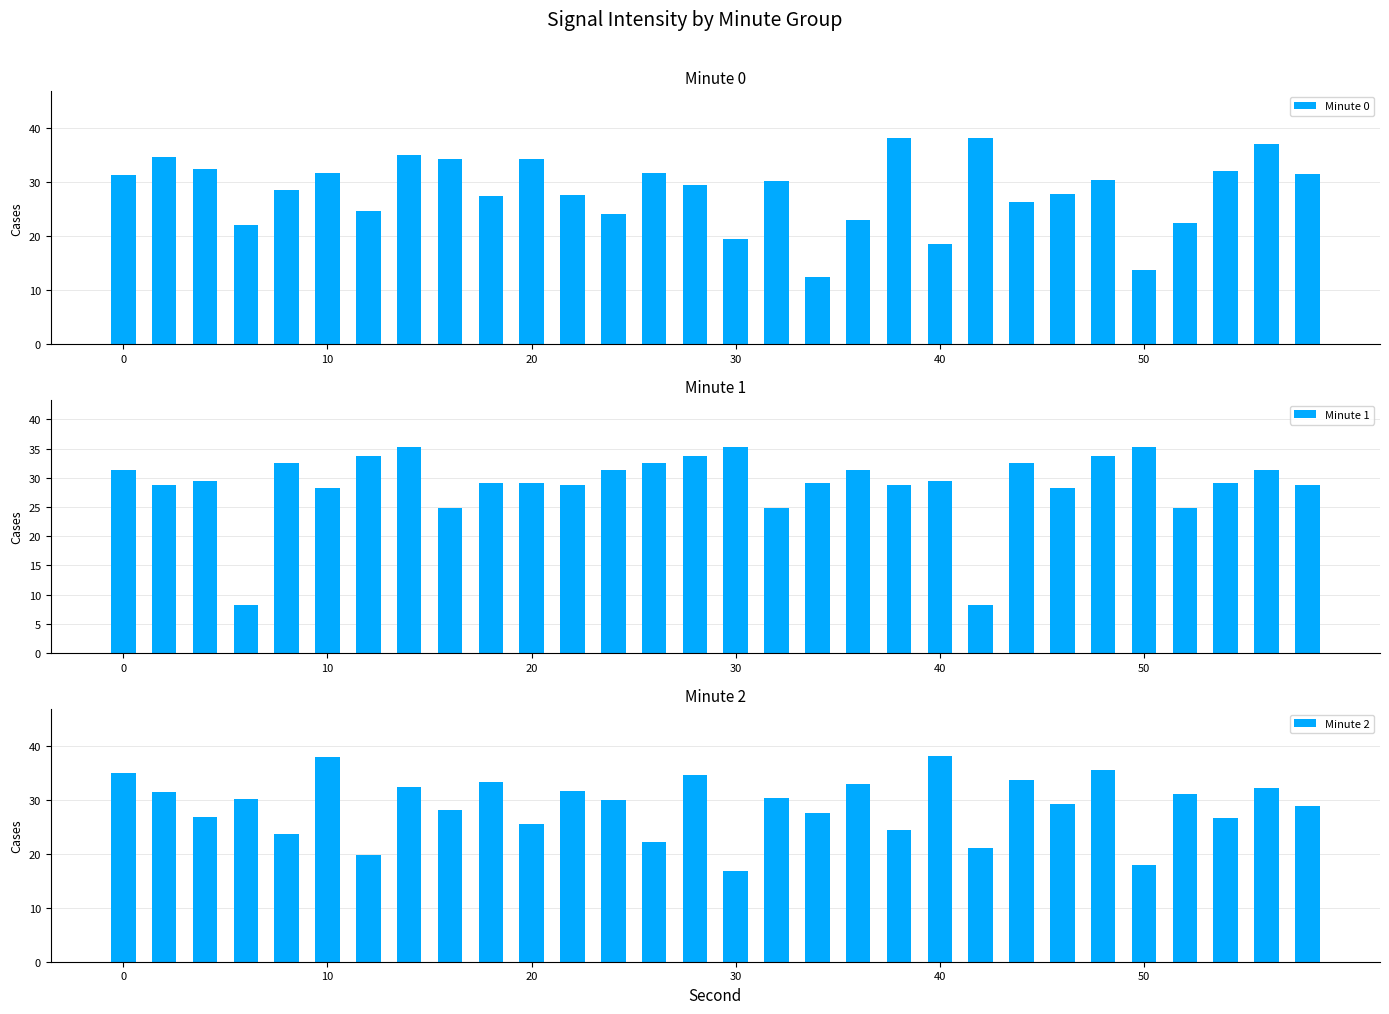

True or false: Minute 0 has a value of 8.2 at 30.

False